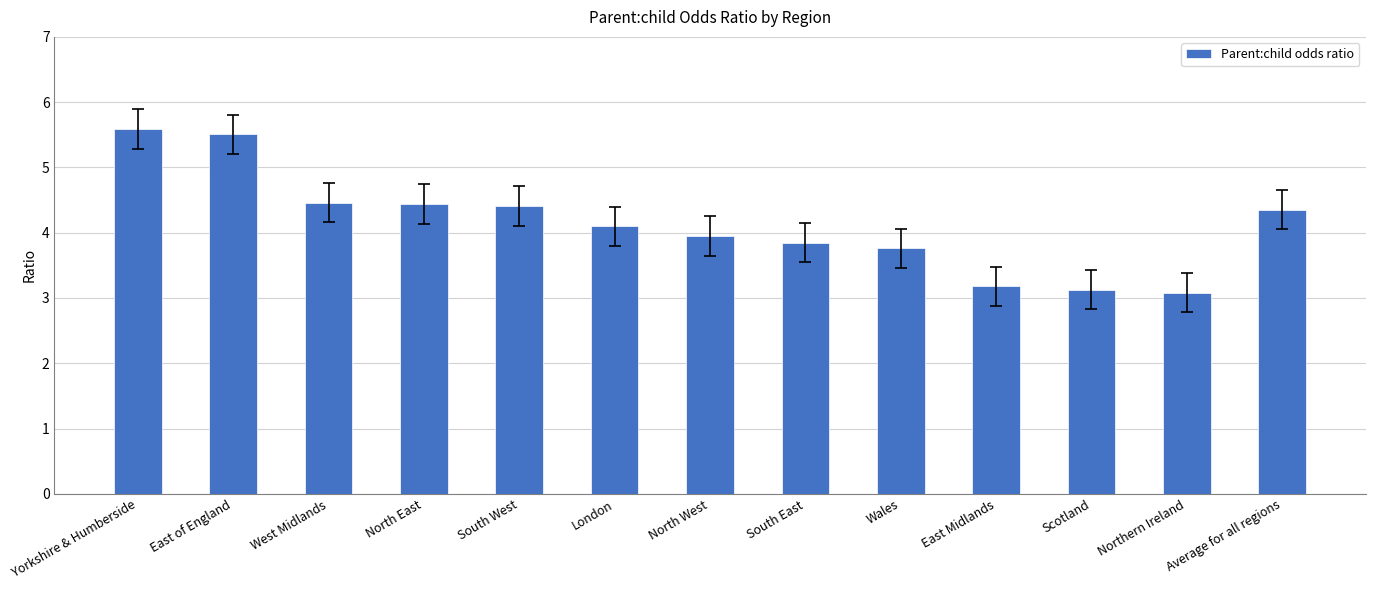

What value does the data have at East Midlands?

3.2